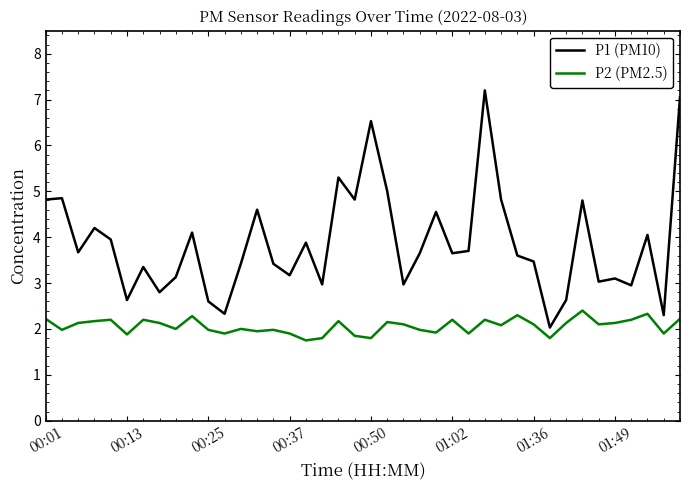

List the series in order of their overall mean, lowest first.

P2 (PM2.5), P1 (PM10)